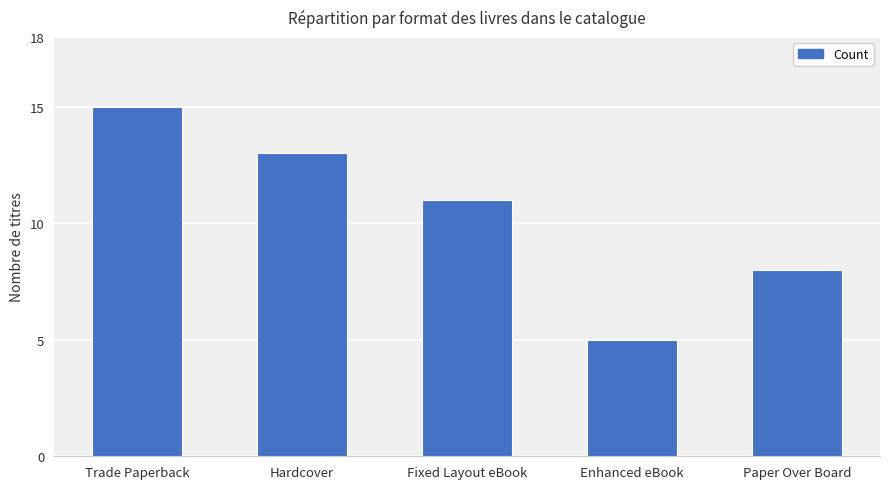

What is the label of the 4th bar from the left?

Enhanced eBook